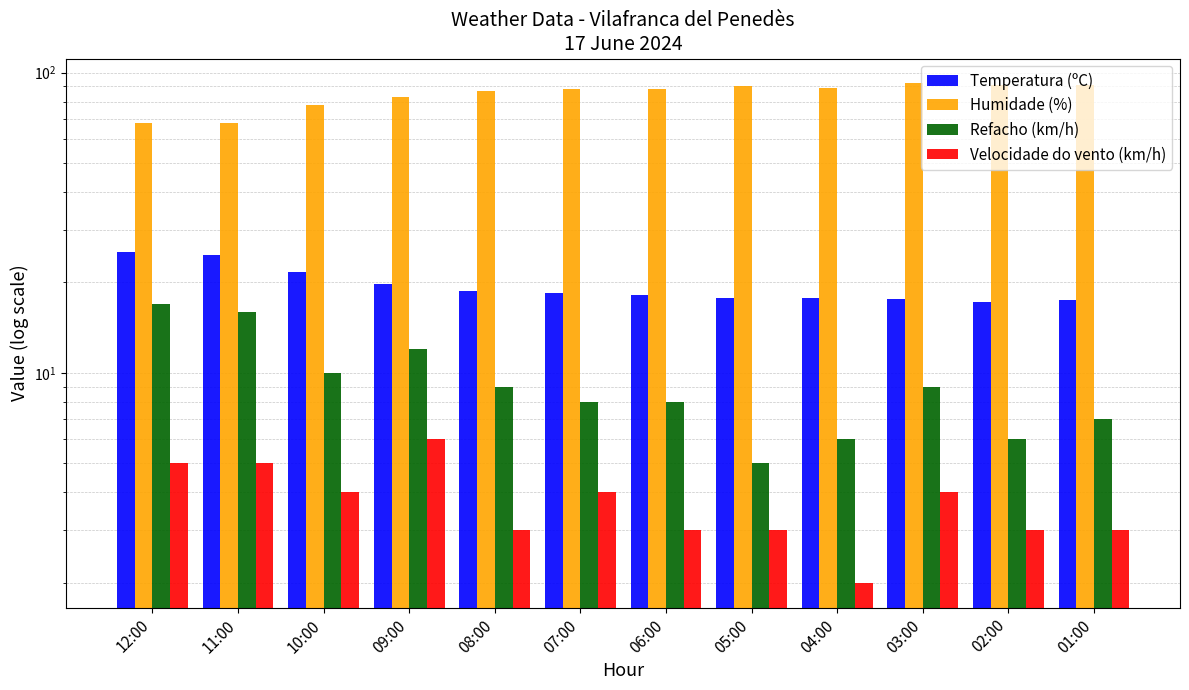

The Temperatura (ºC) series shows 10.9 at 08:00. True or false?

False